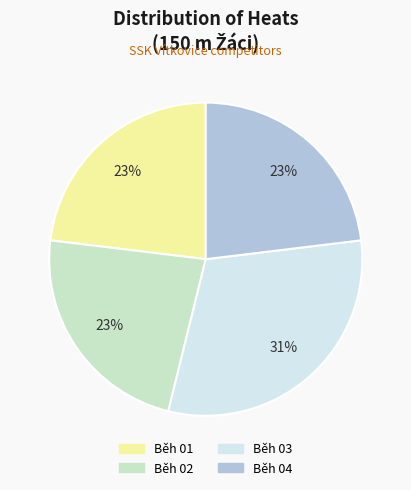

Is it true that Běh 03 is 31% of the pie?

True